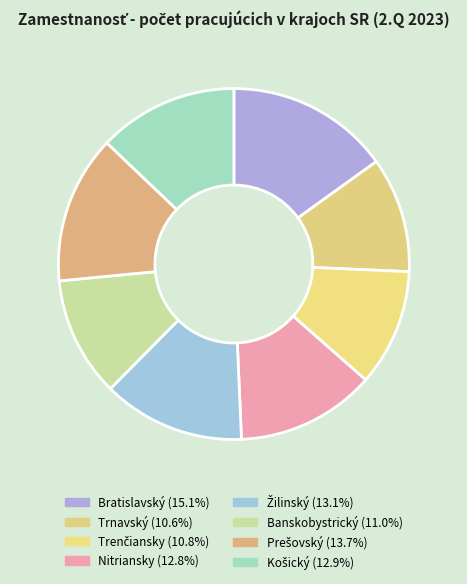

How many segments does this pie chart have?

8